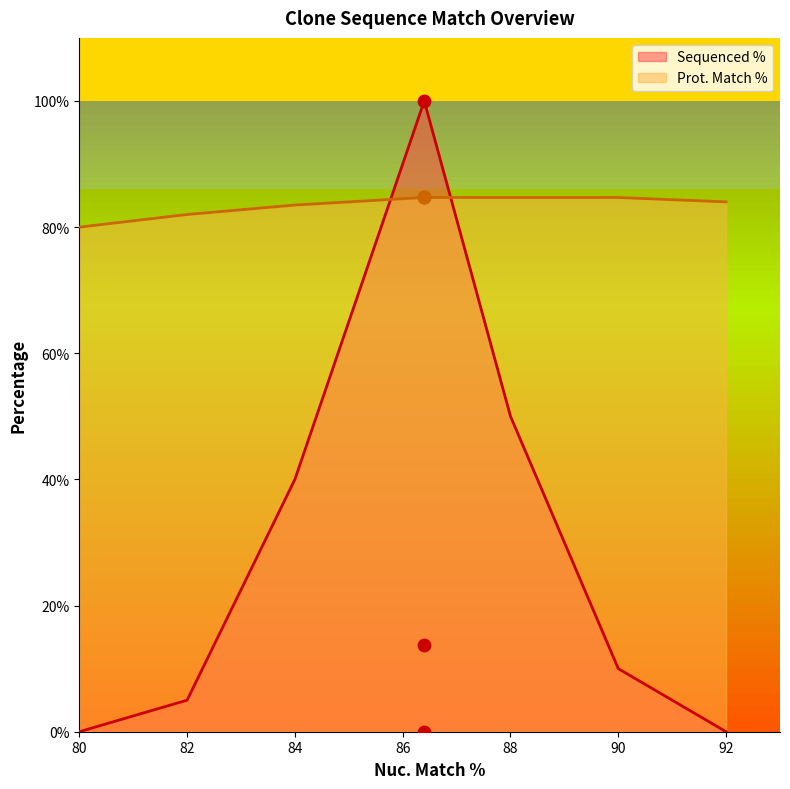

The value of Prot. Match % at 88 is 29.0. True or false?

False